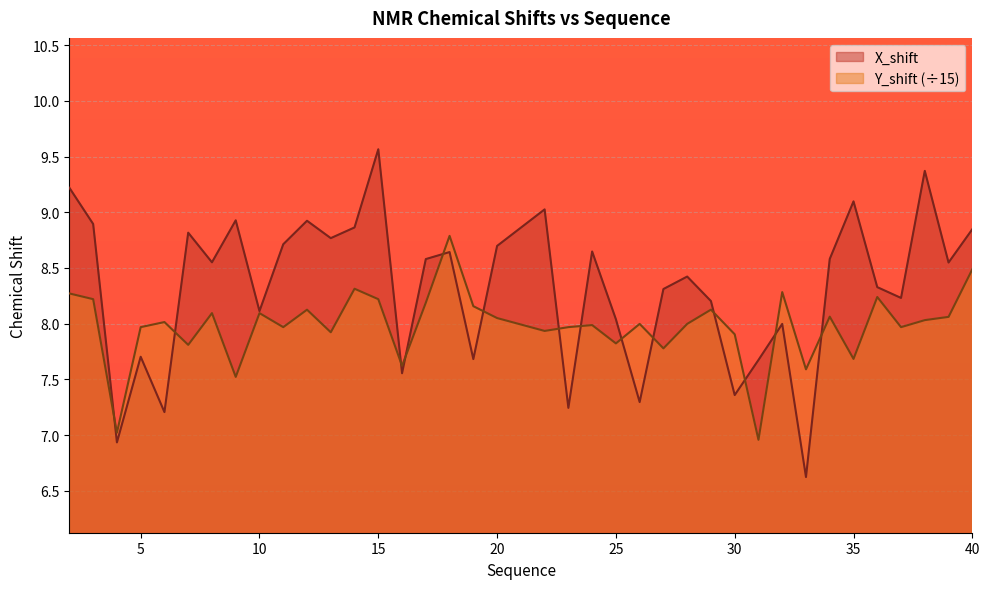

At which category is the sum across all series the highest?

15